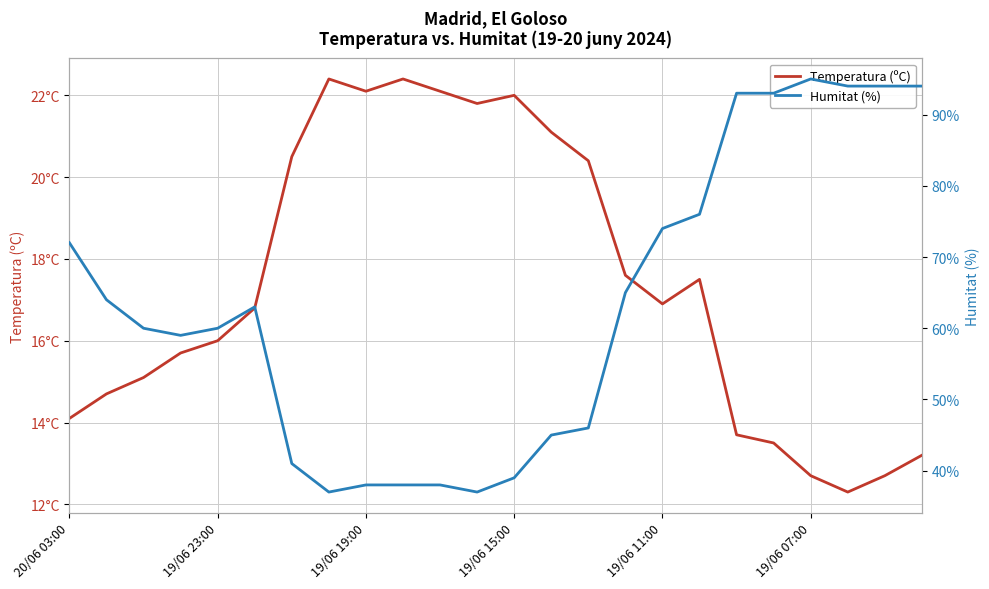

Reading left to right, list all the values displayed in this chart.

Temperatura (ºC): 14.1	14.7	15.1	15.7	16.0	16.8	20.5	22.4	22.1	22.4	22.1	21.8	22.0	21.1	20.4	17.6	16.9	17.5	13.7	13.5	12.7	12.3	12.7	13.2
Humitat (%): 72.0	64.0	60.0	59.0	60.0	63.0	41.0	37.0	38.0	38.0	38.0	37.0	39.0	45.0	46.0	65.0	74.0	76.0	93.0	93.0	95.0	94.0	94.0	94.0